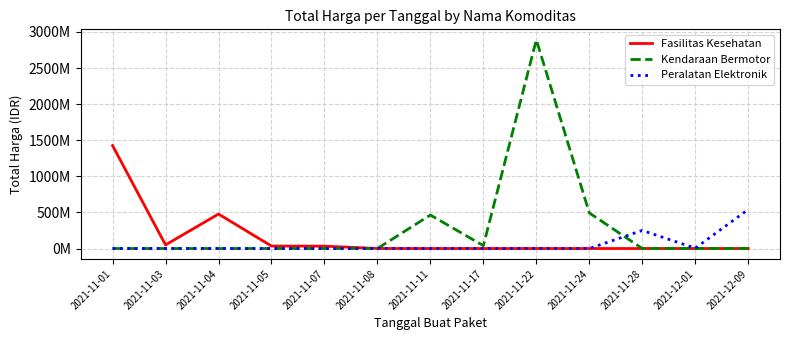

The value of Fasilitas Kesehatan at 2021-12-01 is 497417423. True or false?

False